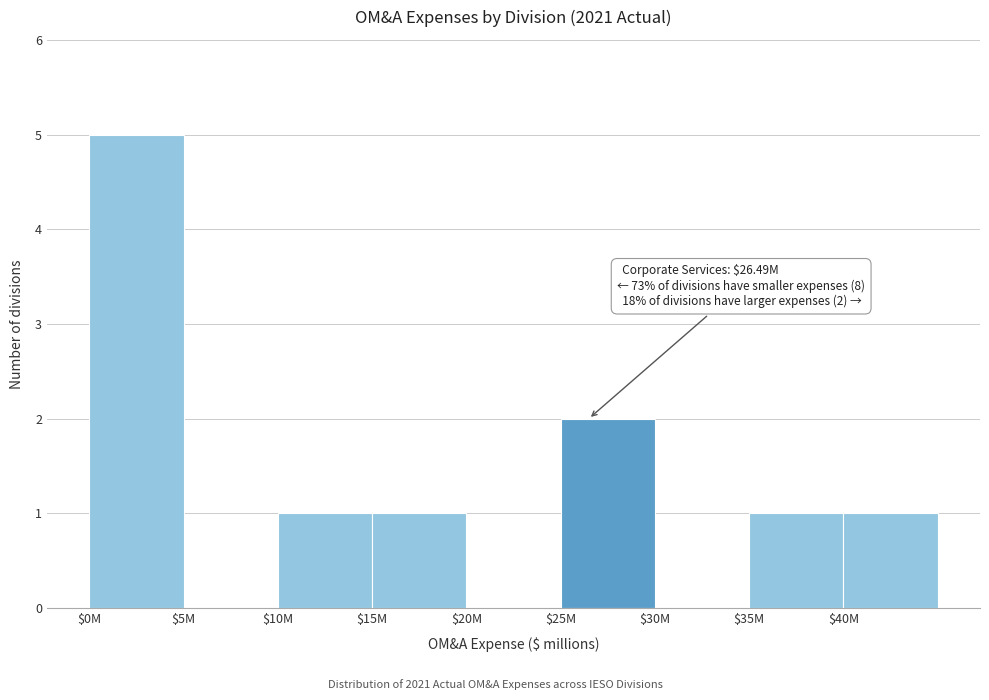

The chart shows a value of -3 at $30M. True or false?

False